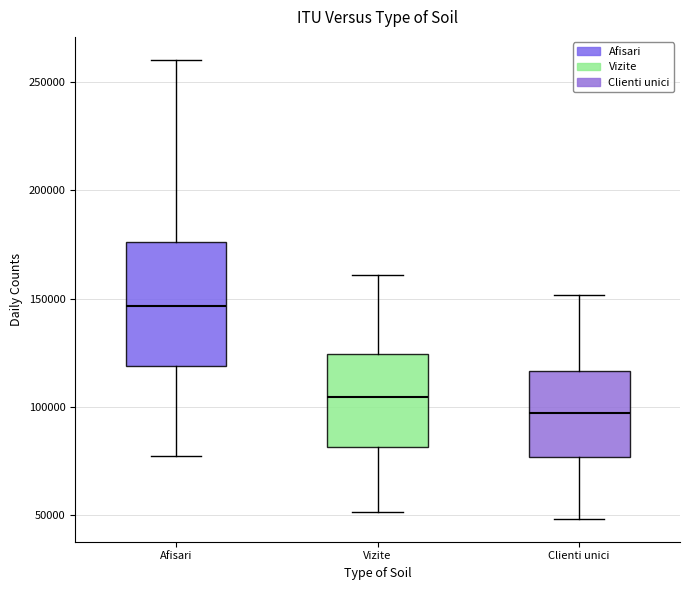

Where does the median line of the box for Vizite sit on the y-axis? The values are not printed on the chart, so give them approximately, as read against the axis.

105000